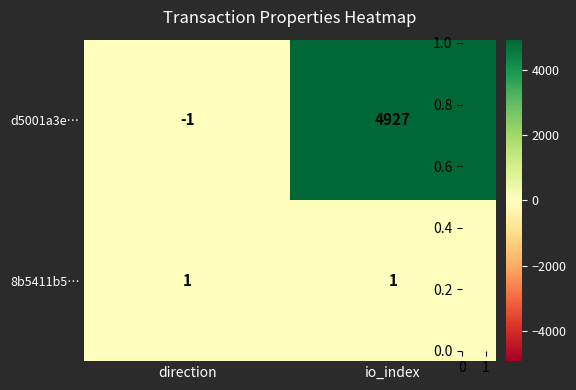

Reading left to right, extract all data points from this chart.

d5001a3e…: -1	4927
8b5411b5…: 1	1